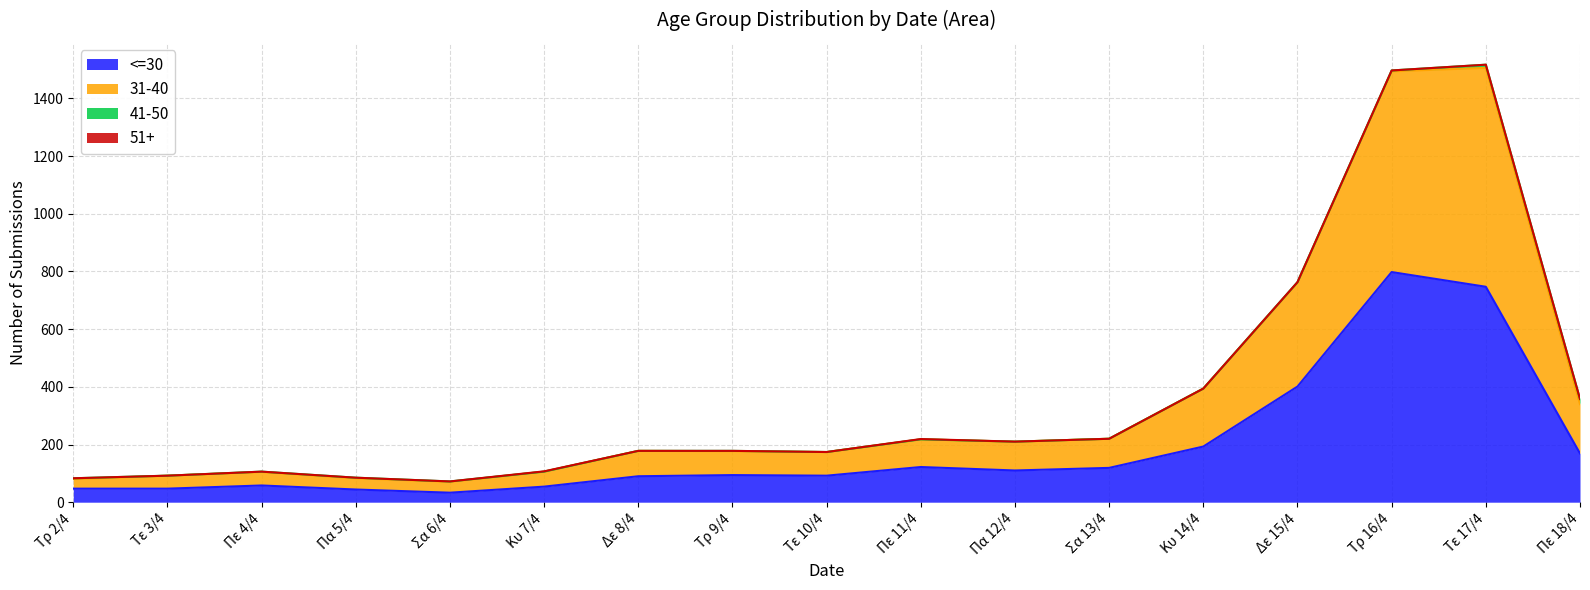

How many categories are shown in the chart?

17